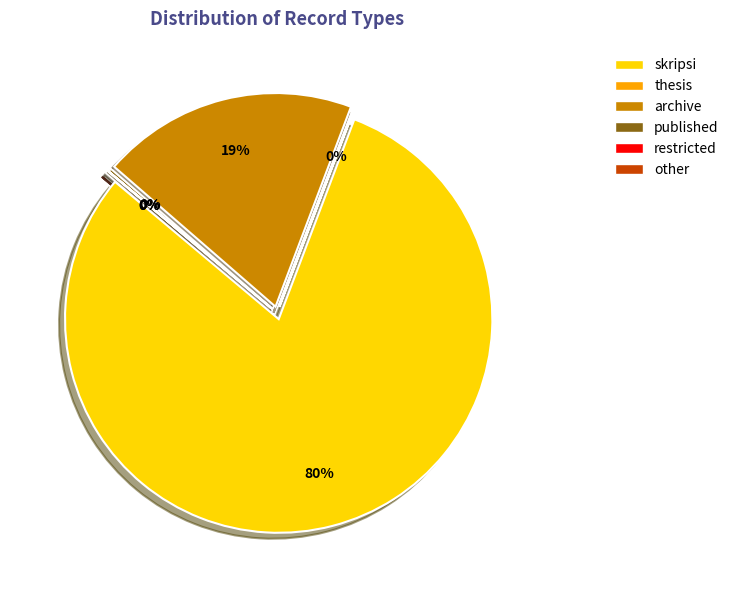

To the nearest percent, what is the difference between the archive and other slice percentages?

19%